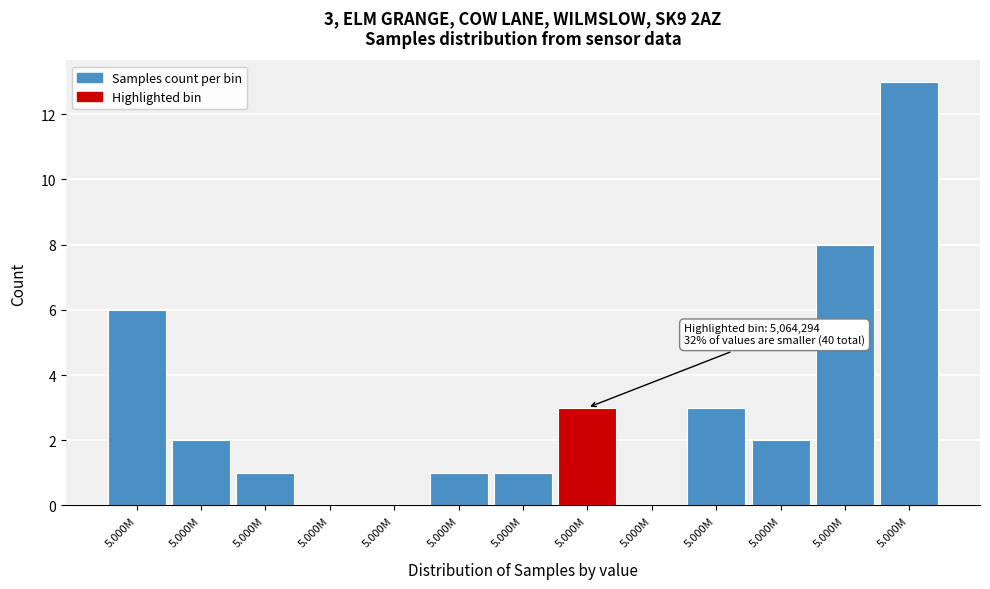

How many categories are shown in the chart?

13